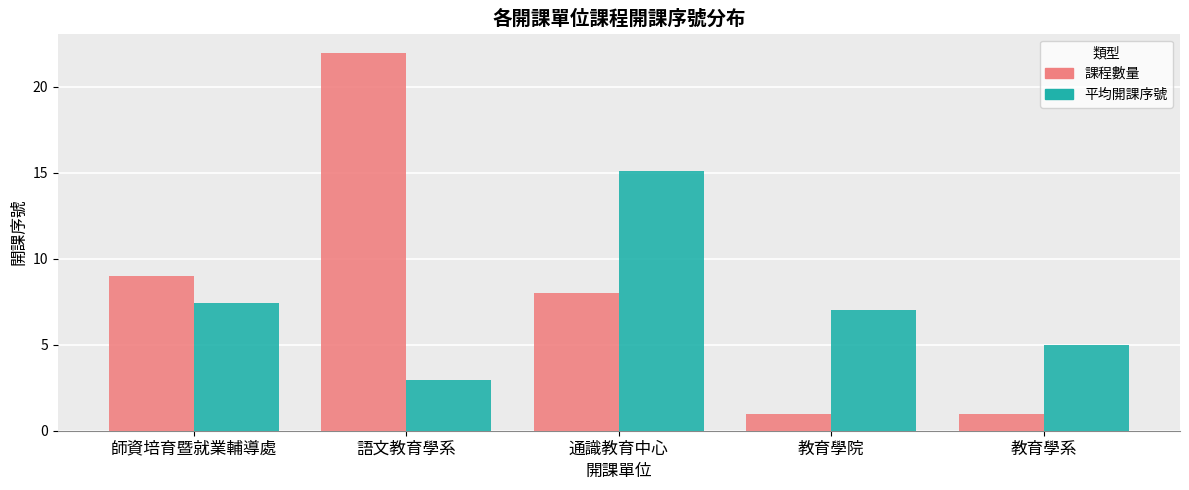

What is the label of the 1st bar from the left?

師資培育暨就業輔導處